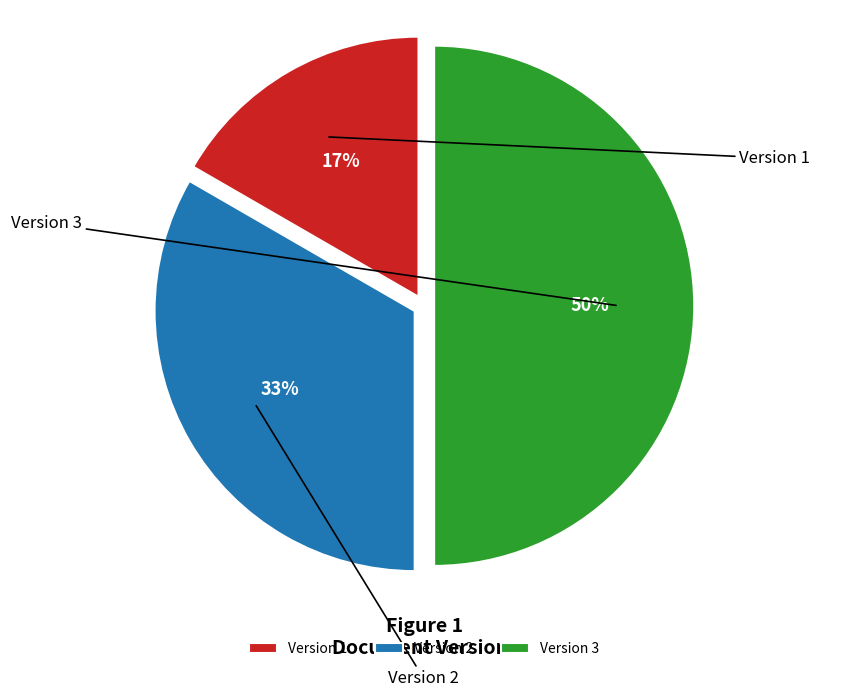

Is Version 3 the majority of the pie?

No